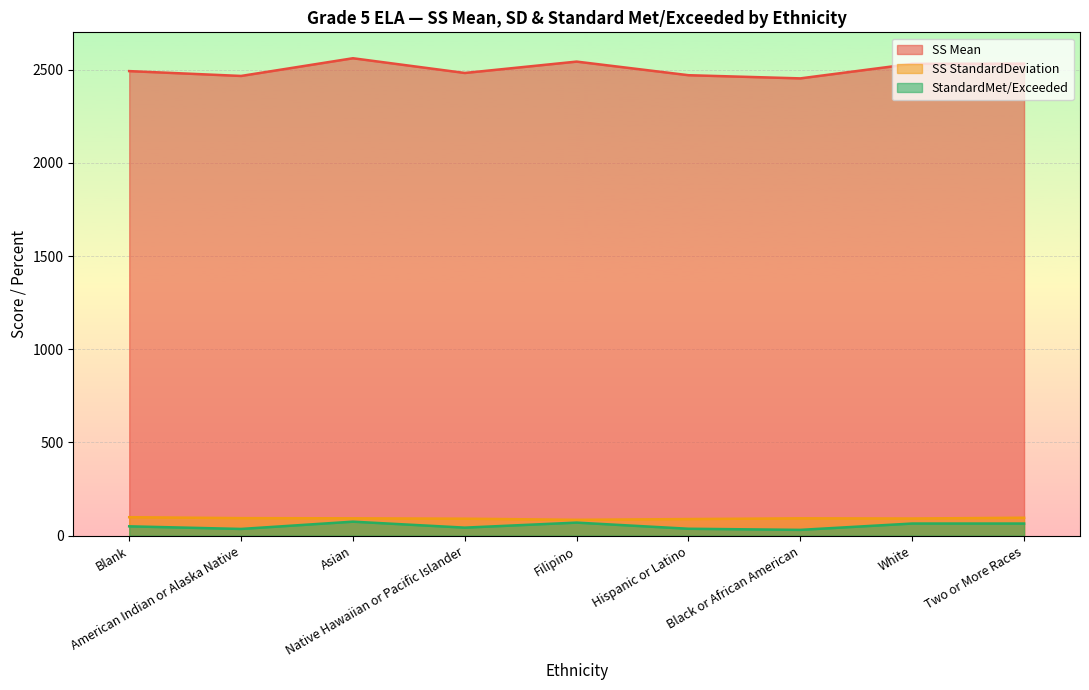

True or false: SS Mean and StandardMet/Exceeded intersect in this chart.

False